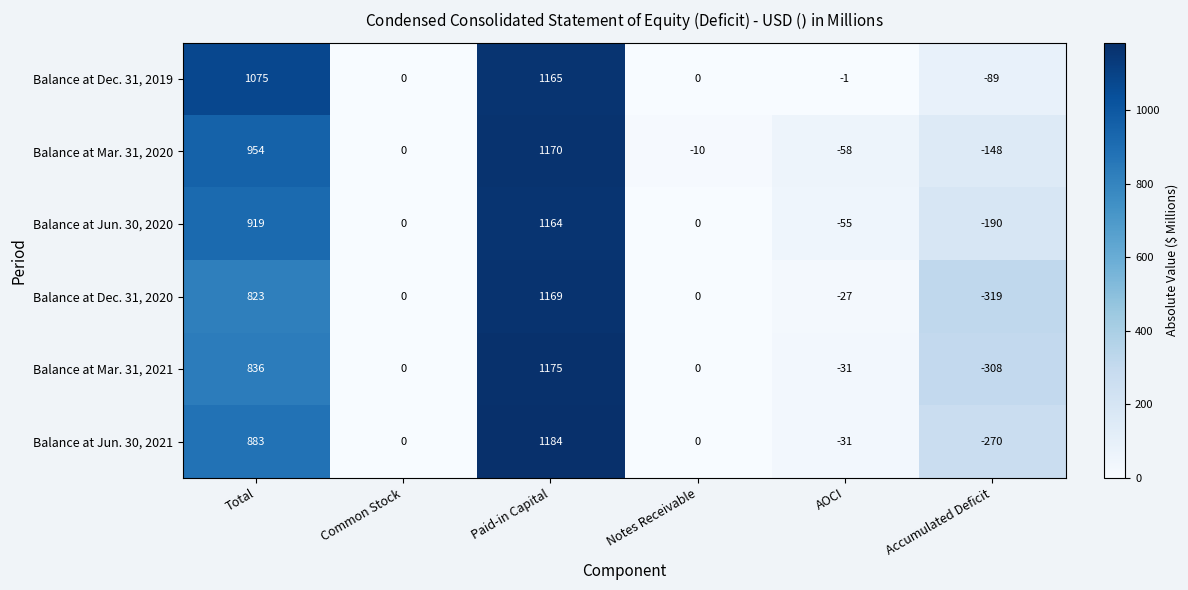

Which series has the largest total across all categories?

Balance at Dec. 31, 2019